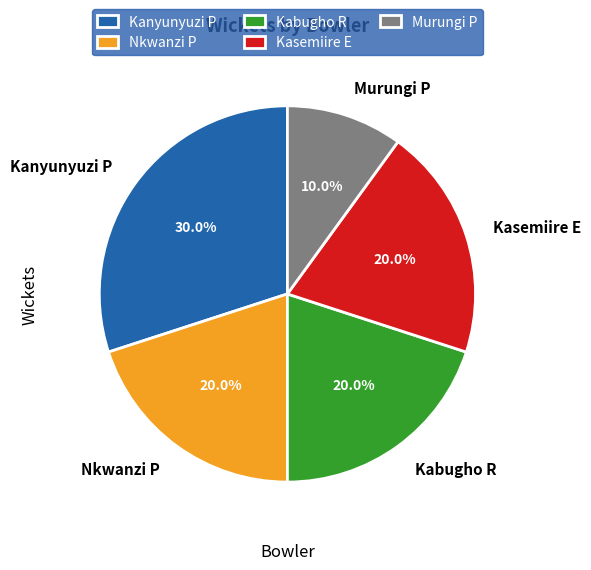

How many segments does this pie chart have?

5